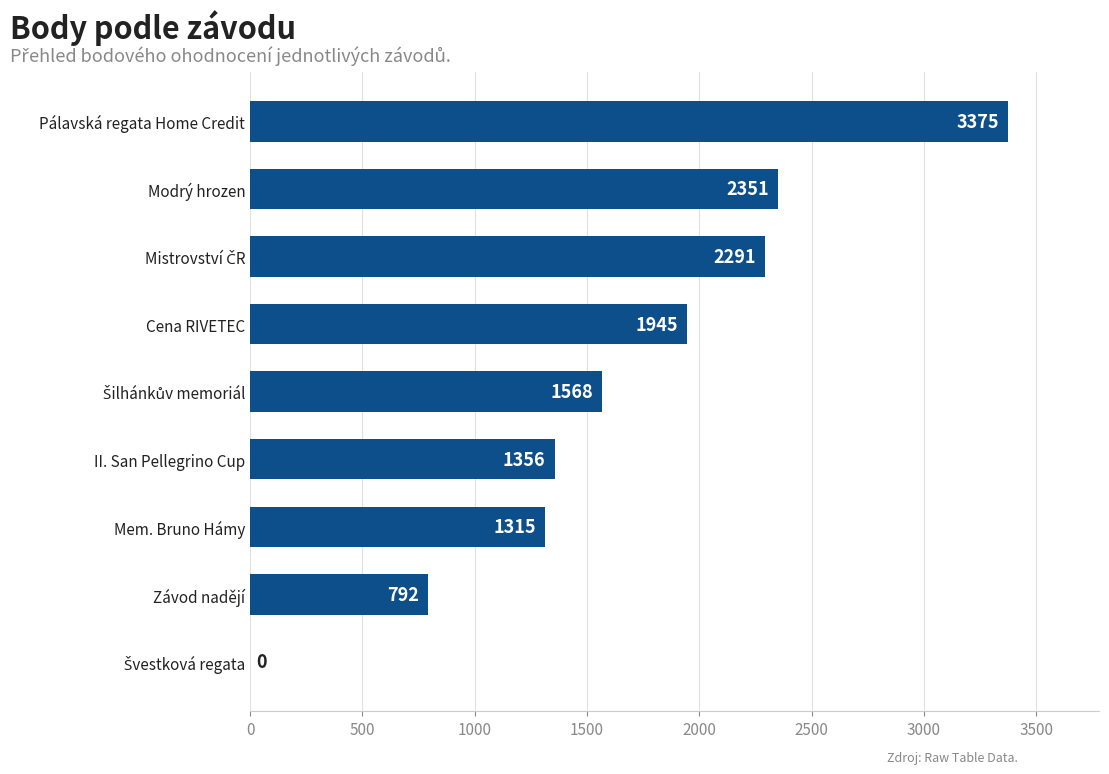

What is the sum of all values?

14993